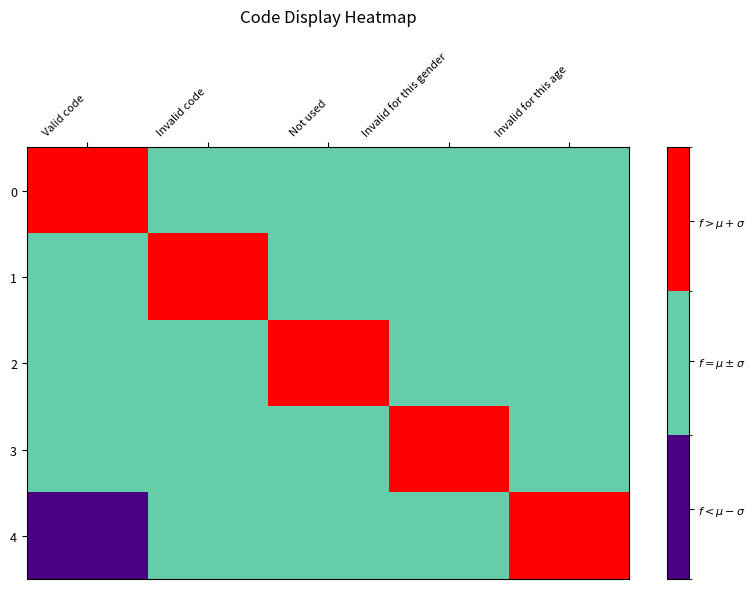

How many categories are shown in the chart?

5